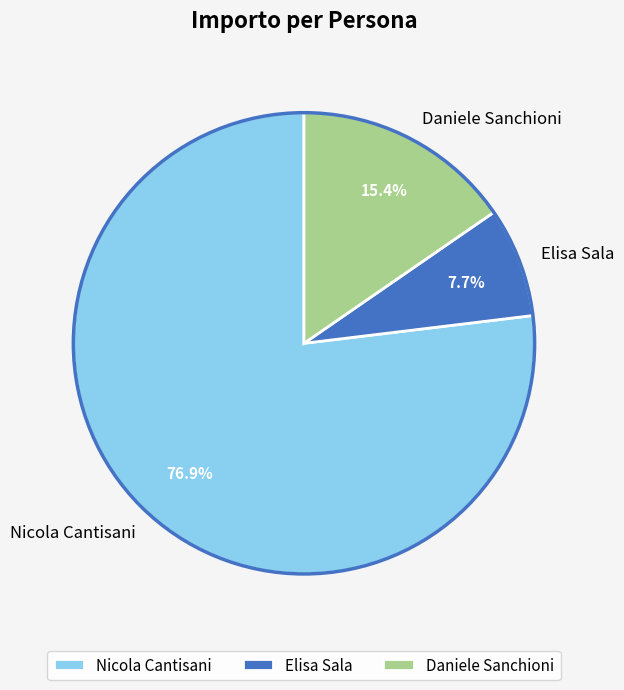

What percentage is the Nicola Cantisani slice, to the nearest percent?

77%